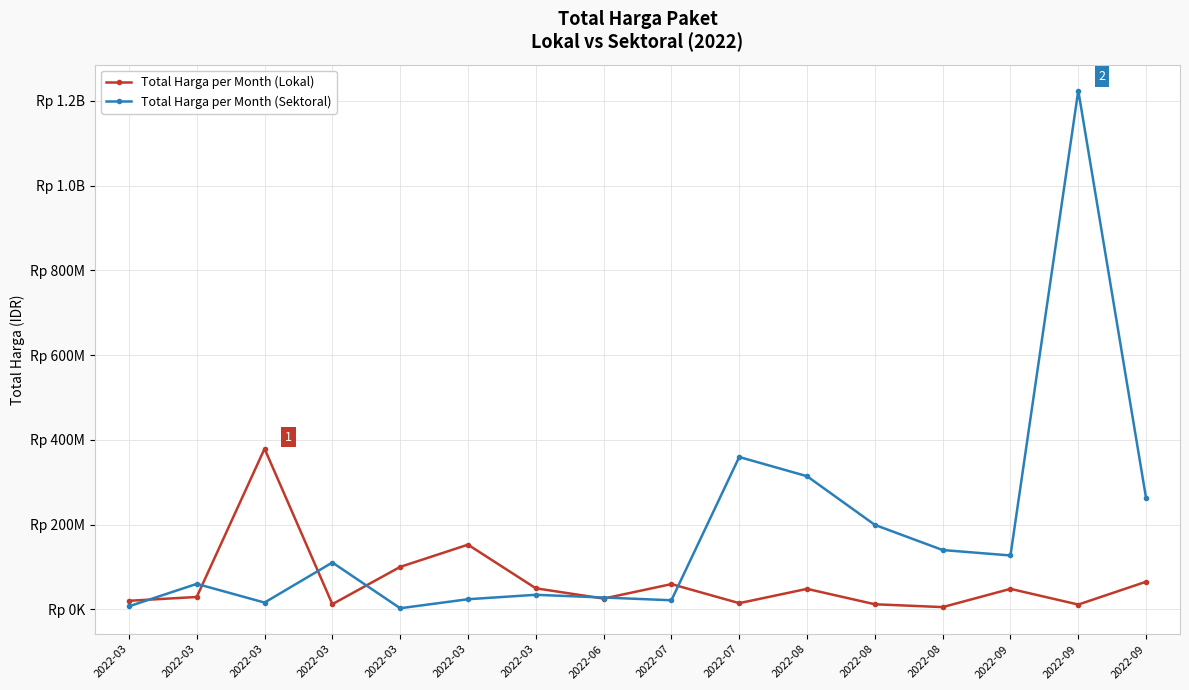

What are all the series names shown in the legend?

Total Harga per Month (Lokal), Total Harga per Month (Sektoral)